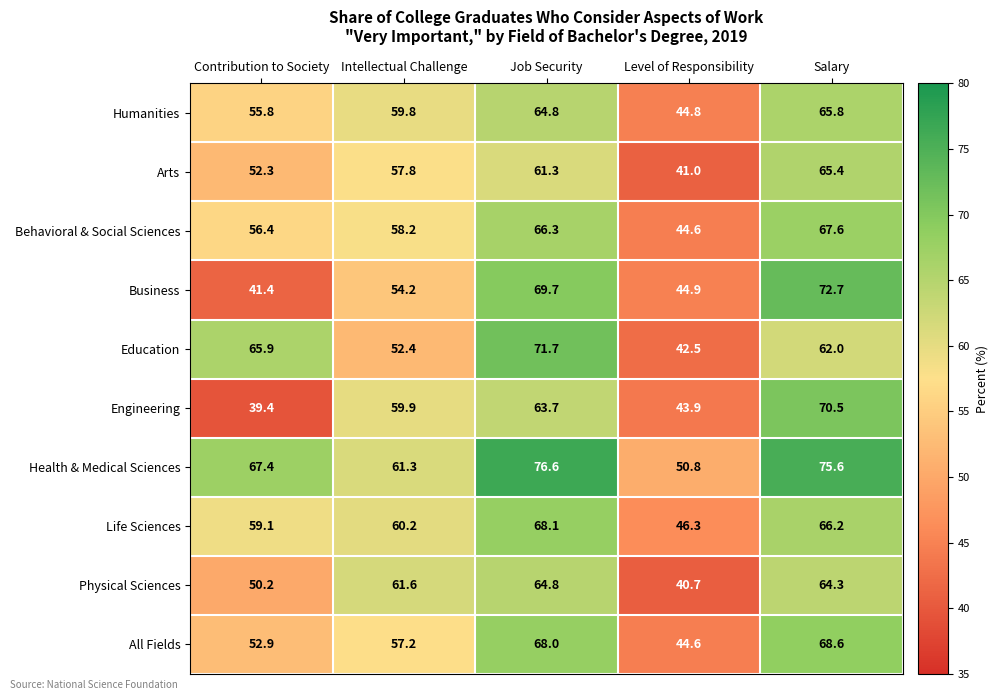

Count the number of data series in this chart.

10